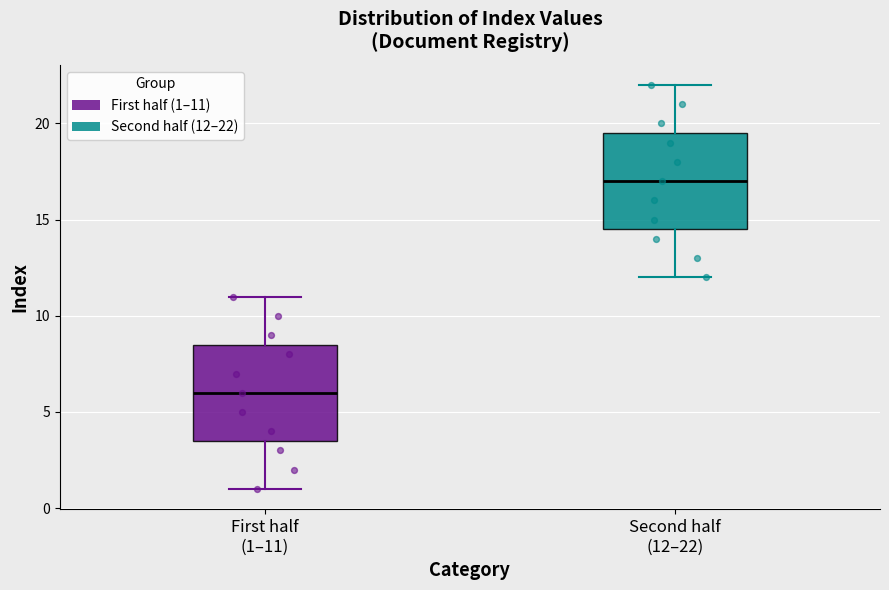

Reading left to right, transcribe this box plot: for each box, give where its median line is, the range the box spans, and where its two whiskers end, as read against the y-axis. The values are not printed on the chart, so give them approximately, as read against the axis.

First half (1–11): median 6.0, box 3.5 to 8.5, whiskers 1.0 to 11.0
Second half (12–22): median 17.0, box 14.5 to 19.5, whiskers 12.0 to 22.0